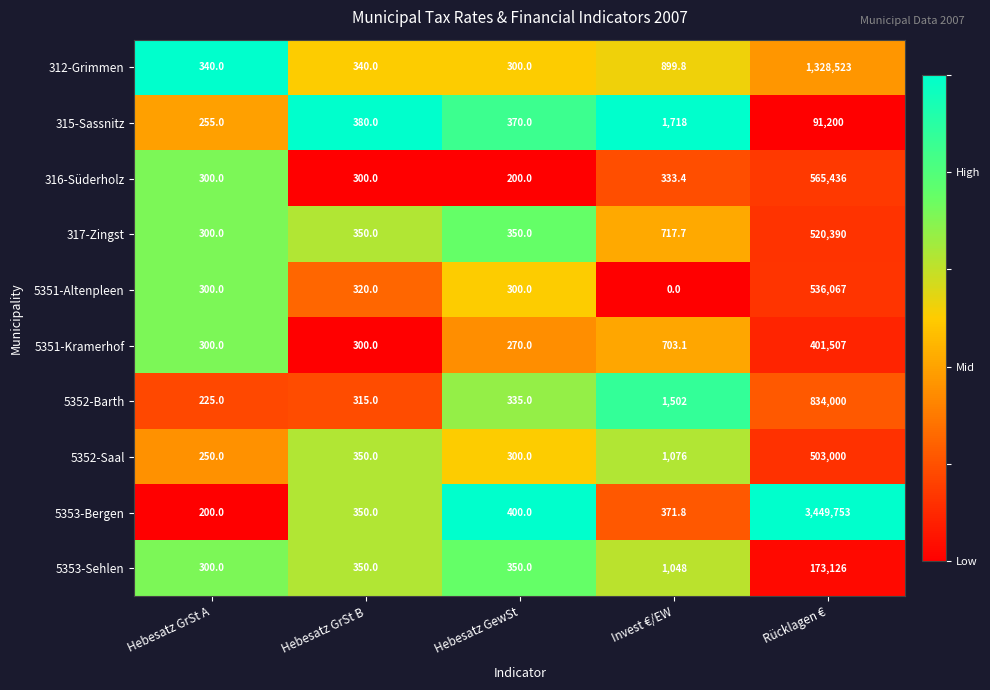

Rank the series at Invest €/EW from highest to lowest value.

315-Sassnitz, 5352-Barth, 5352-Saal, 5353-Sehlen, 312-Grimmen, 317-Zingst, 5351-Kramerhof, 5353-Bergen, 316-Süderholz, 5351-Altenpleen